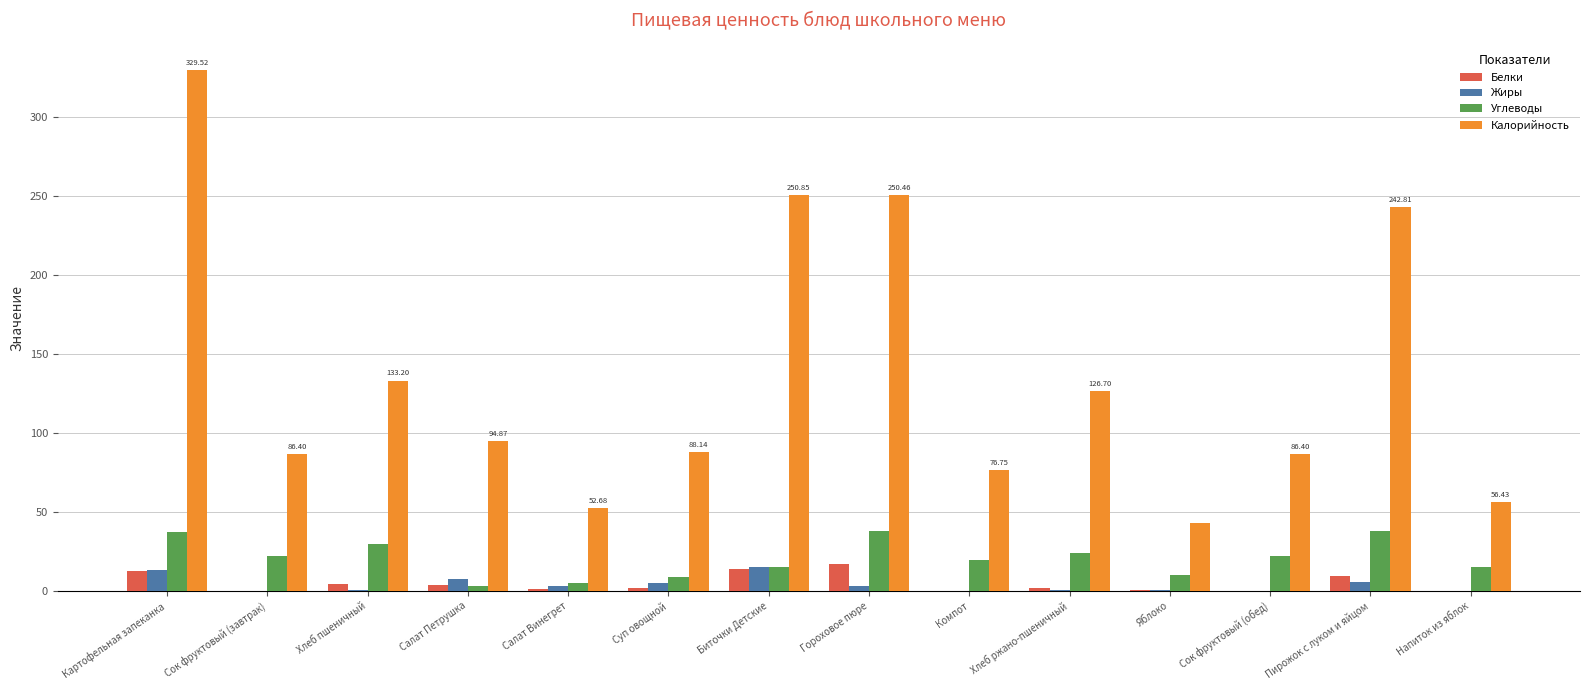

What is the sum of all Калорийность values?

1917.9